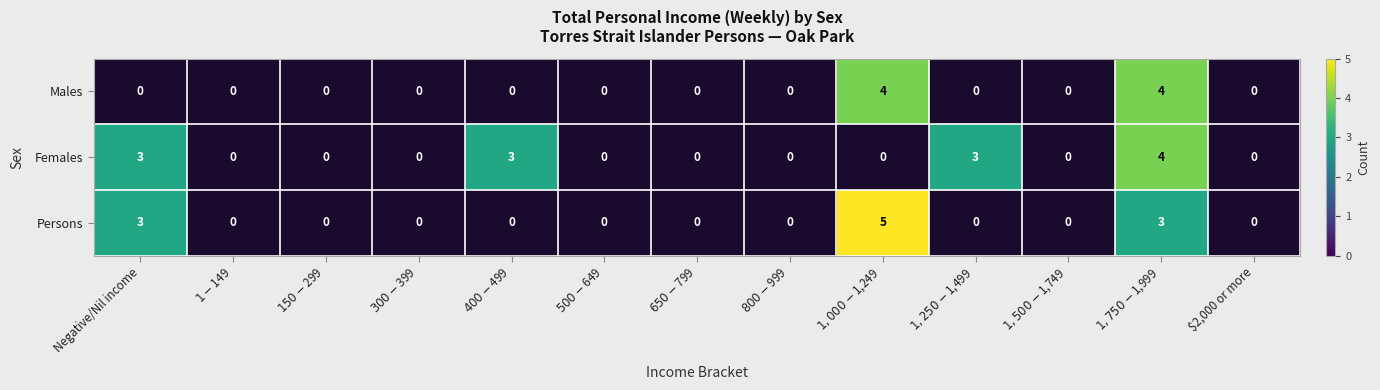

Count the number of categories in the chart.

13